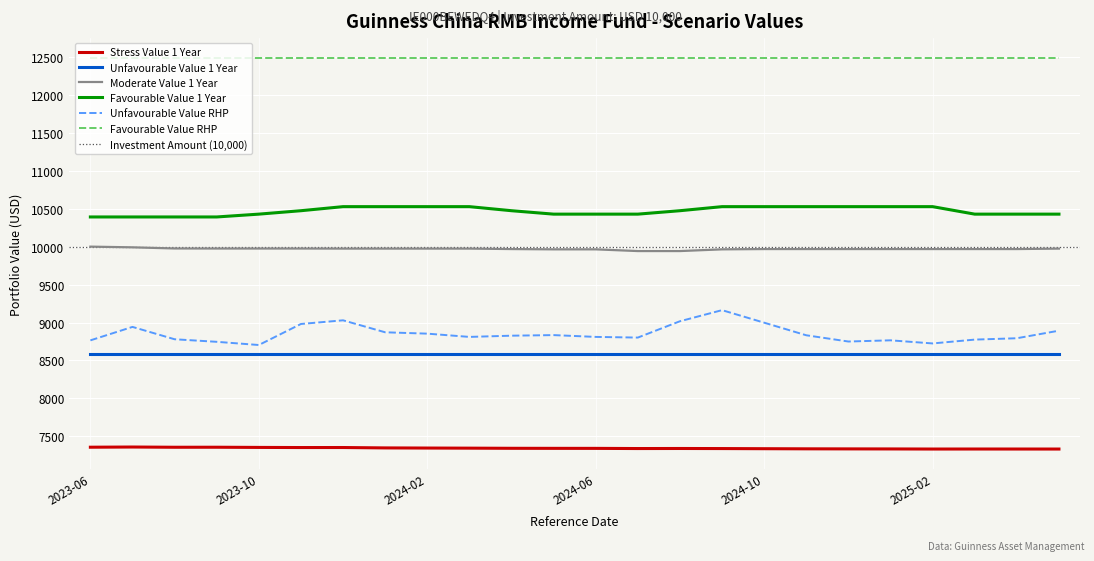

What is the minimum value for Favourable Value 1 Year?

10393.9